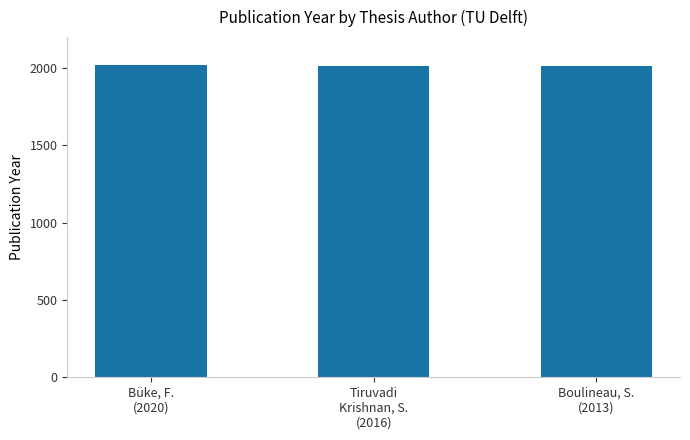

True or false: the data shows 1297 at Tiruvadi
Krishnan, S.
(2016).

False